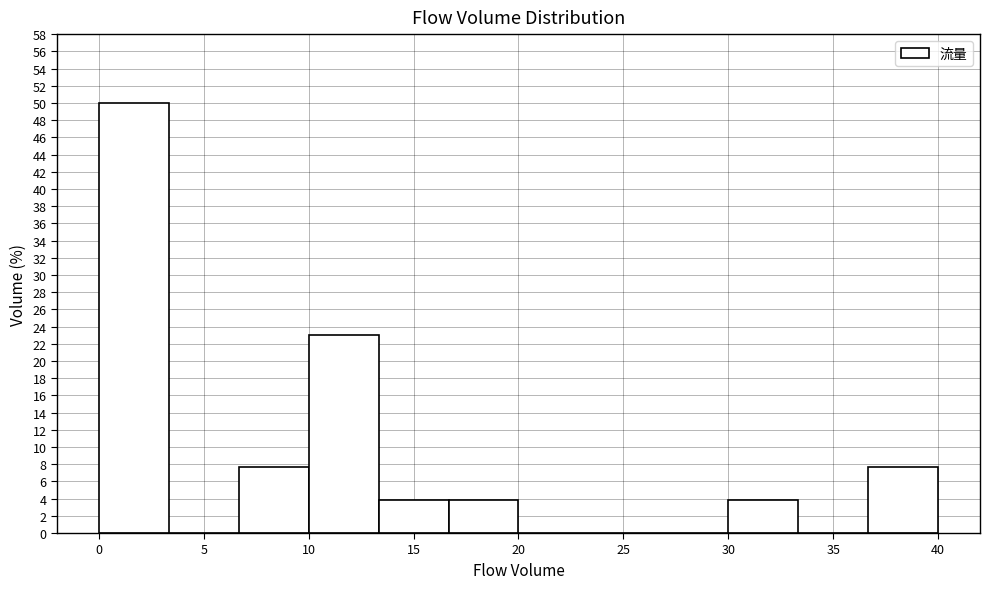

Reading left to right, list every bar in this chart as the range it spans on the x-axis followed by its height. Neither the bar edges nor the heights are printed on the chart, so give them approximately, as read against the axes.

0.0 to 3.5: 50.0
3.5 to 6.5: 0
6.5 to 10.0: 7.6
10.0 to 13.5: 23.0
13.5 to 16.5: 3.8
16.5 to 20.0: 3.8
20.0 to 23.5: 0
23.5 to 26.5: 0
26.5 to 30.0: 0
30.0 to 33.5: 3.8
33.5 to 36.5: 0
36.5 to 40.0: 7.6